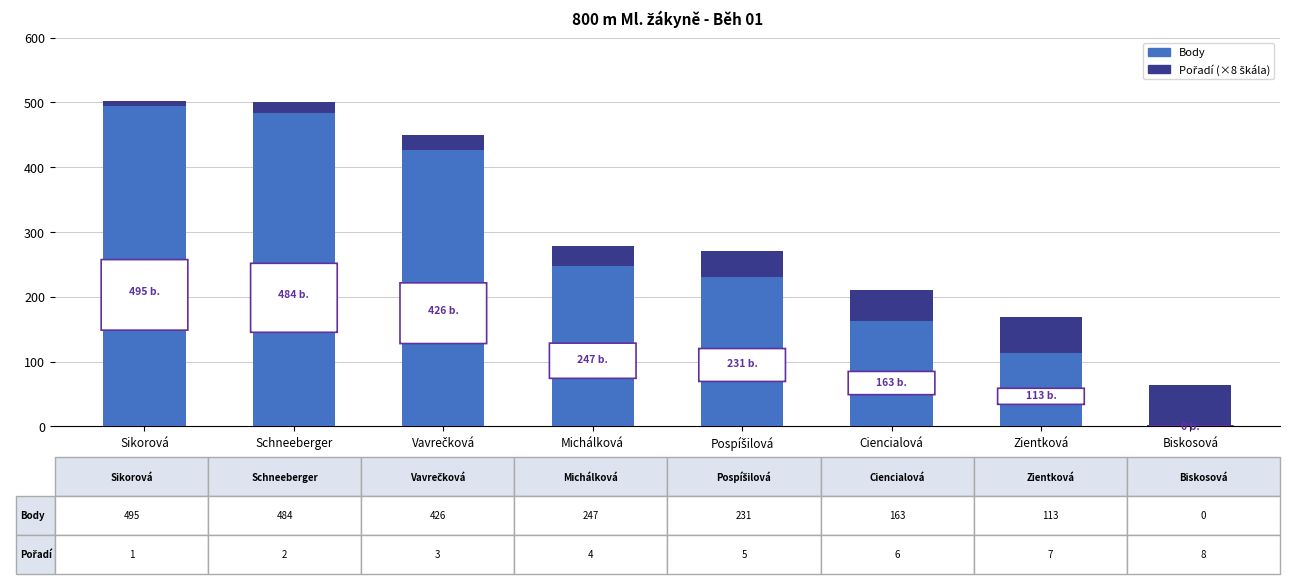

How many distinct data groups are displayed?

2